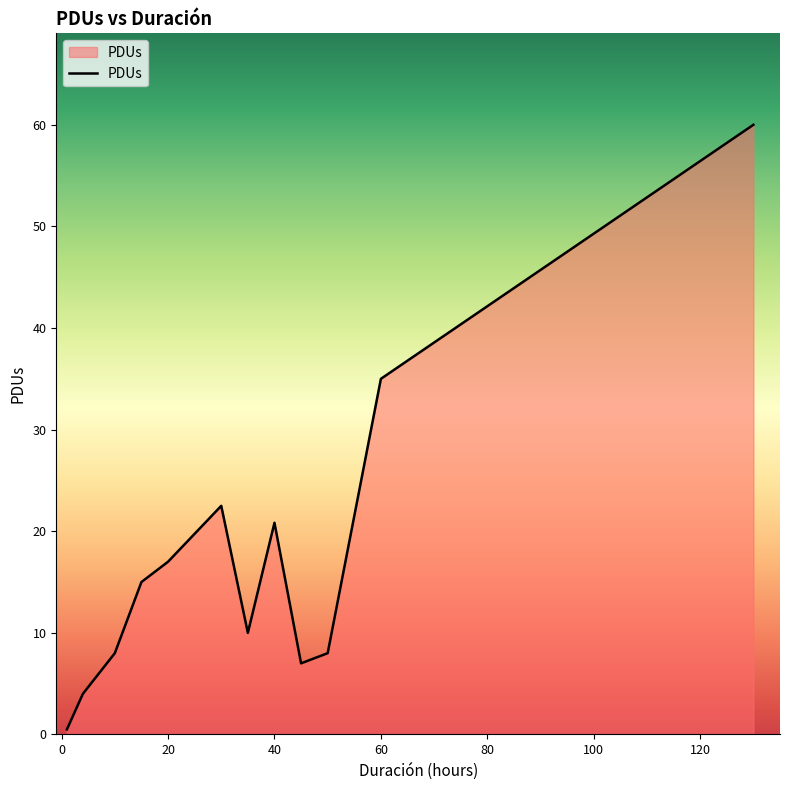

What is the difference between the maximum and minimum values?

59.5